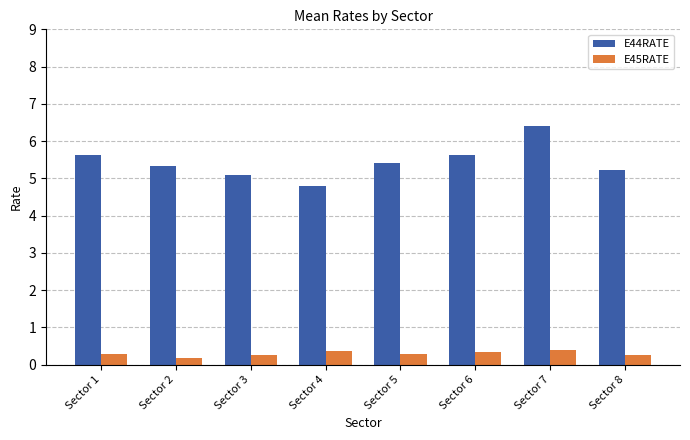

Does the chart contain any negative values?

No